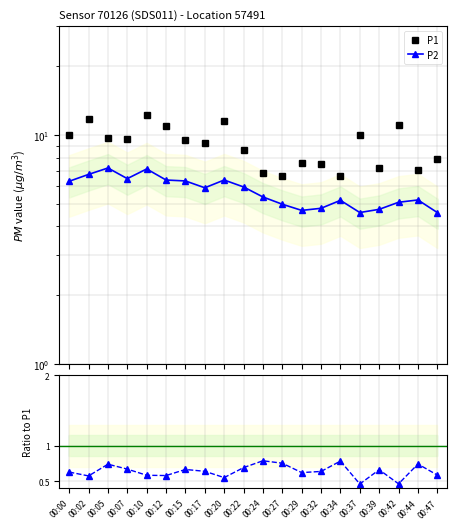

True or false: P2/P1 and P2 cross at least once.

False